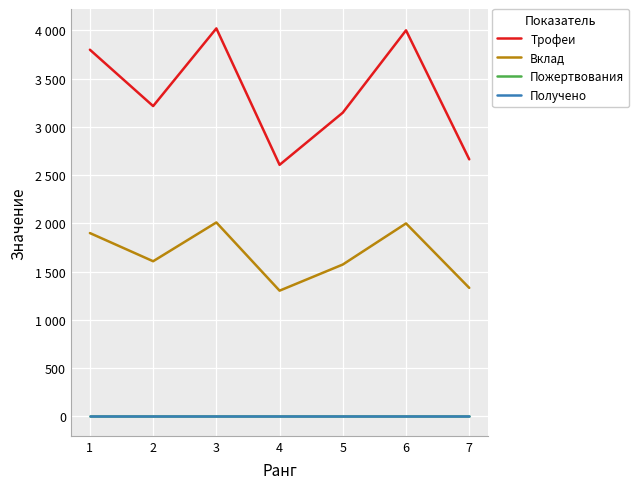

The value of Получено at 6 is 0. True or false?

True